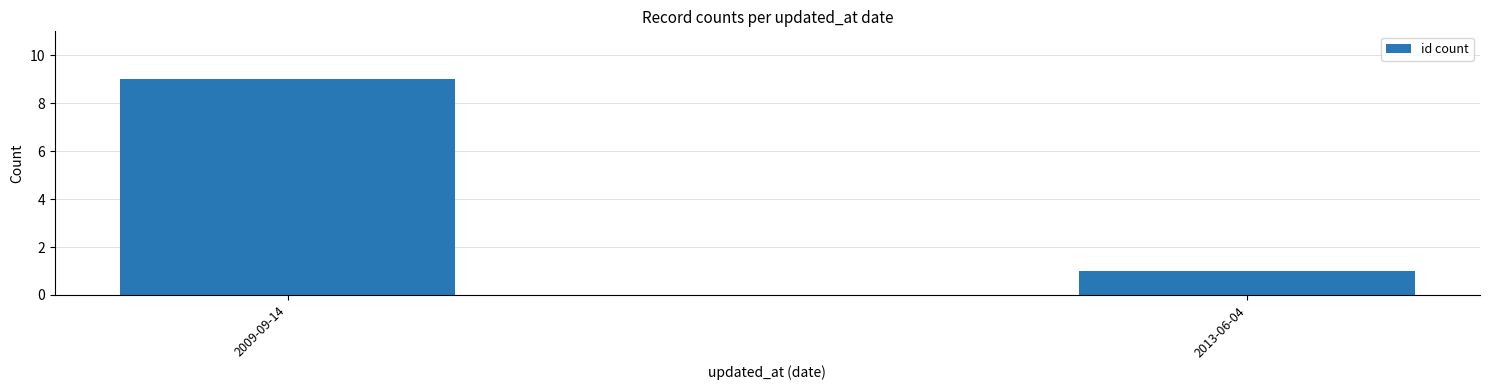

True or false: the data shows 1 at 2013-06-04.

True